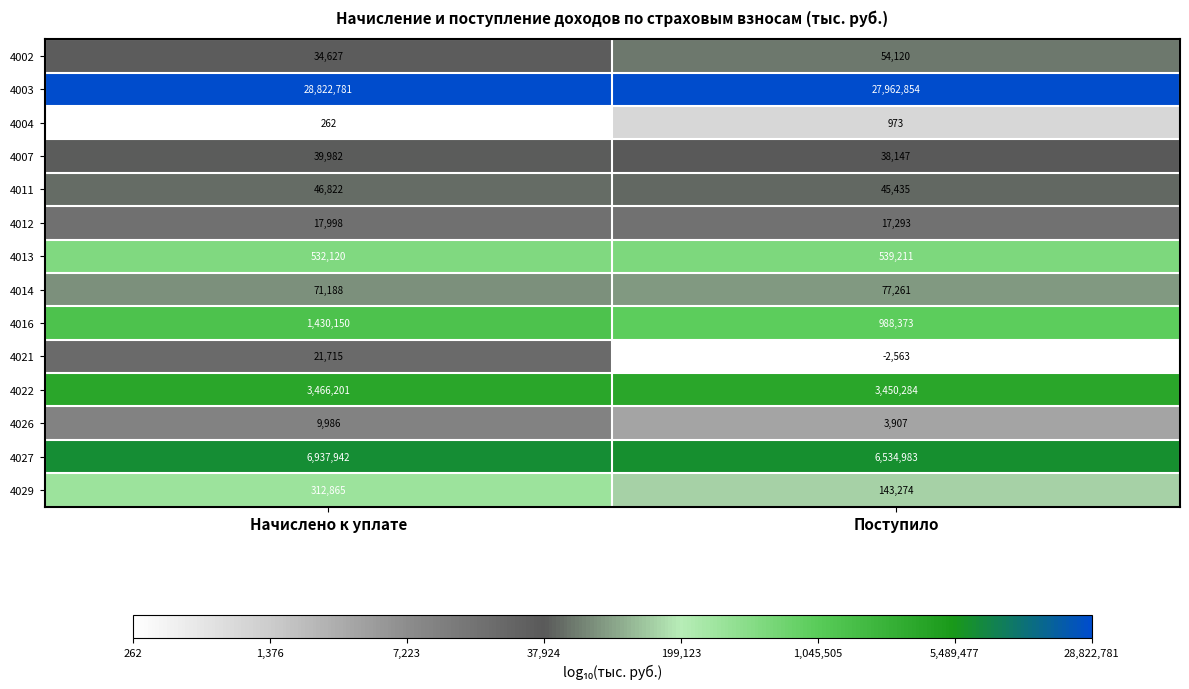

Read the 4012 value at Начислено к уплате.

17998